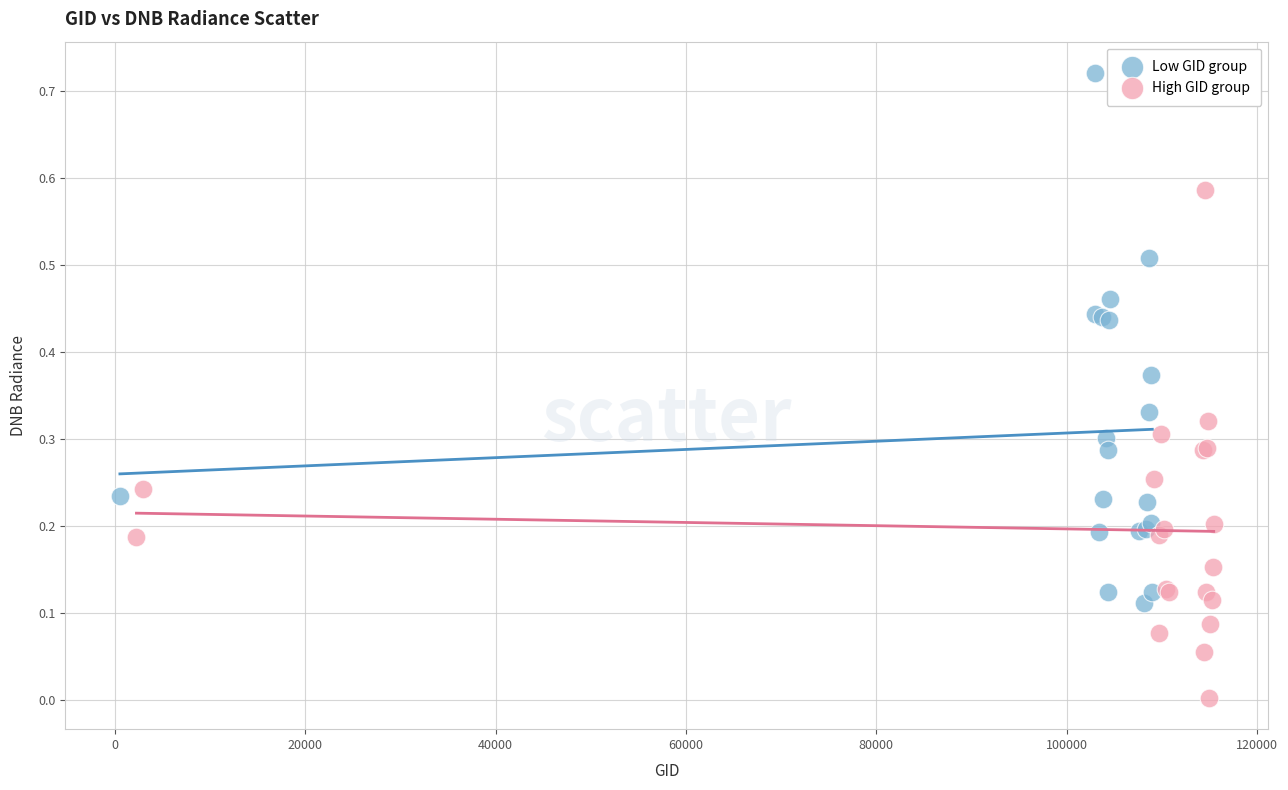

Which series contains the highest Y value?

Low GID group